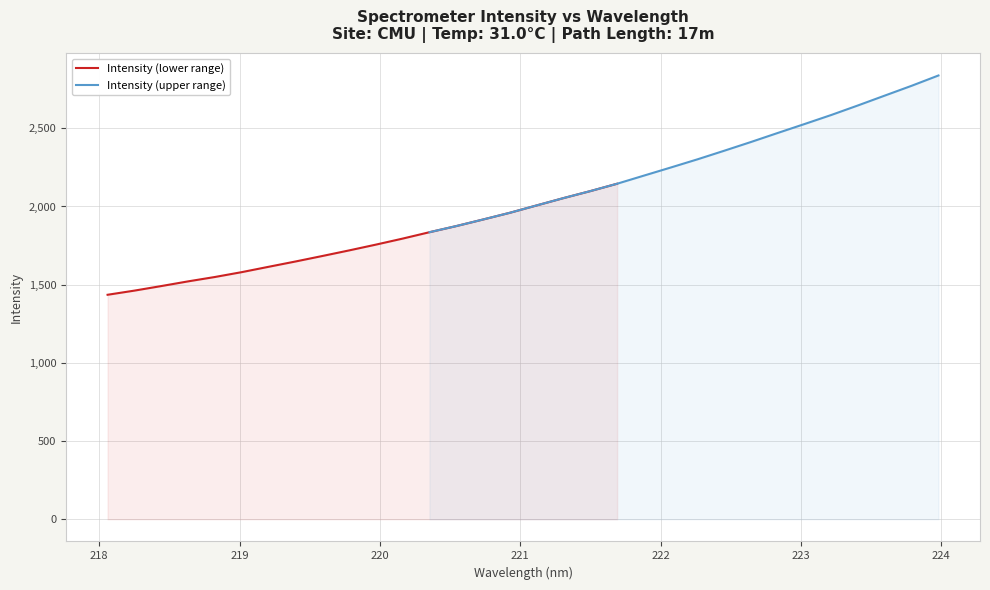

What is the highest value of the Intensity (lower range) series?

2145.4